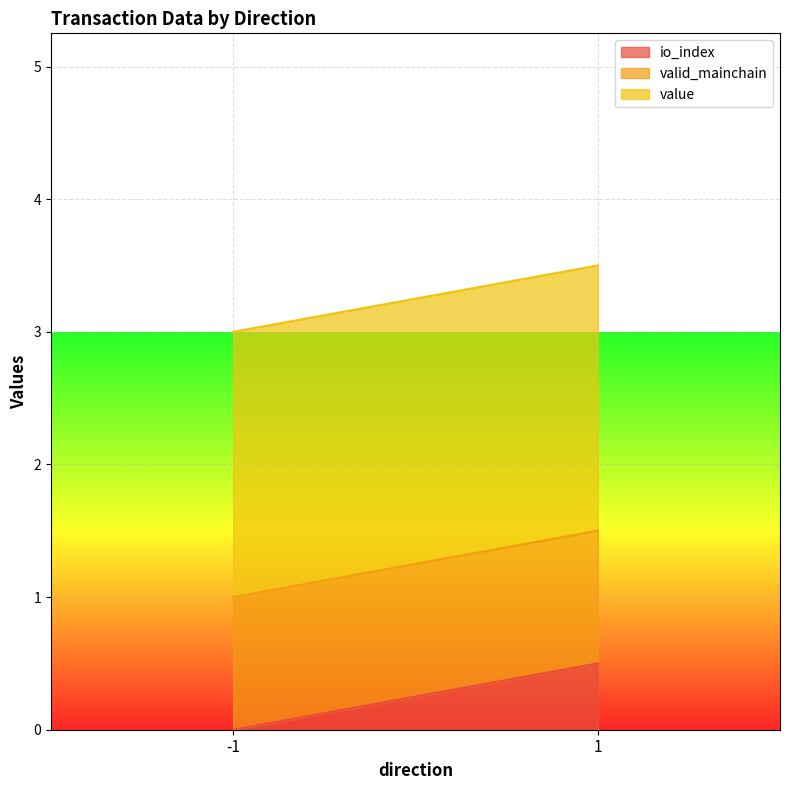

What is the highest value of the value series?

2.0